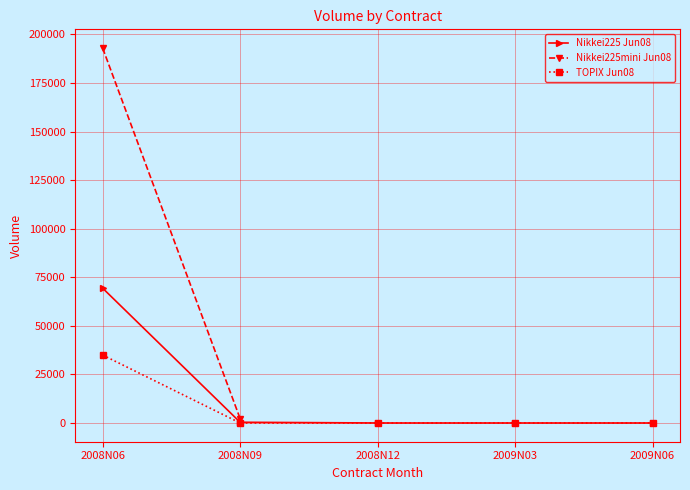

True or false: TOPIX Jun08 has a value of 22050 at 2008N09.

False